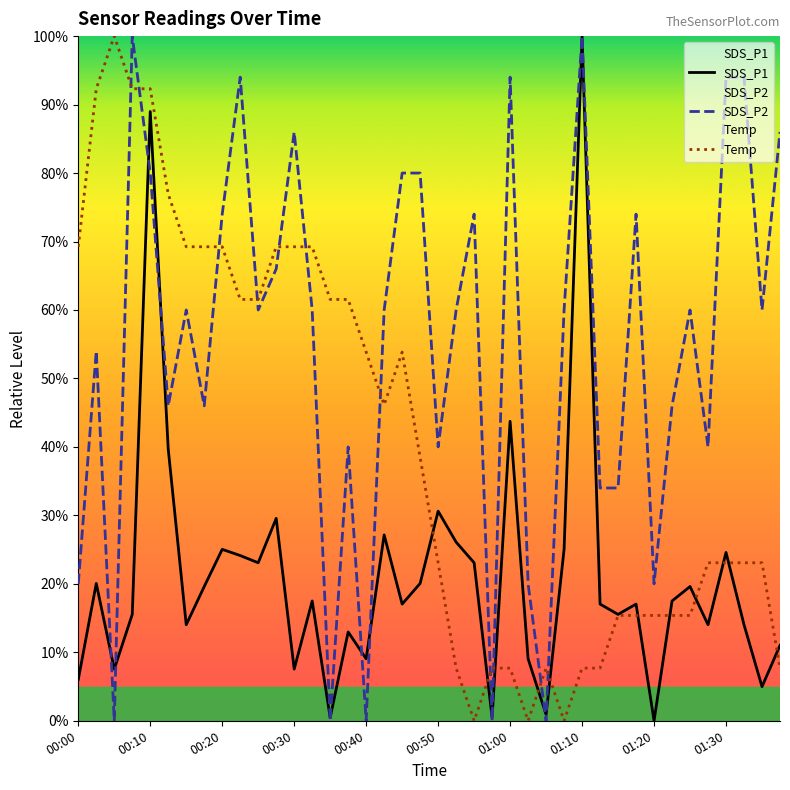

Rank the series at 01:20 from lowest to highest value.

SDS_P1, Temp, SDS_P2